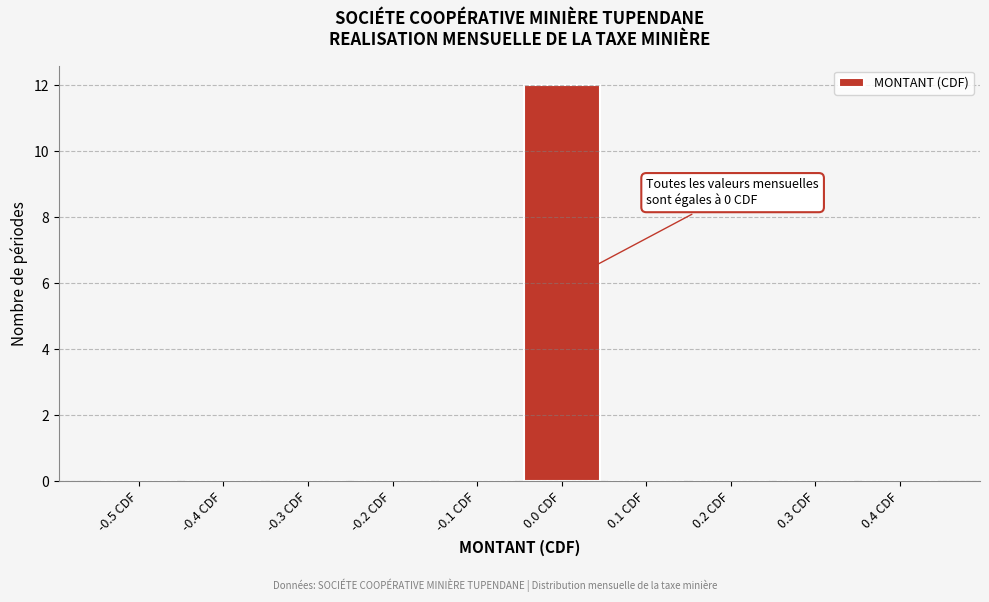

Reading left to right, extract all data points from this chart.

-0.5 CDF=0	-0.4 CDF=0	-0.3 CDF=0	-0.2 CDF=0	-0.1 CDF=0	0.0 CDF=12	0.1 CDF=0	0.2 CDF=0	0.3 CDF=0	0.4 CDF=0